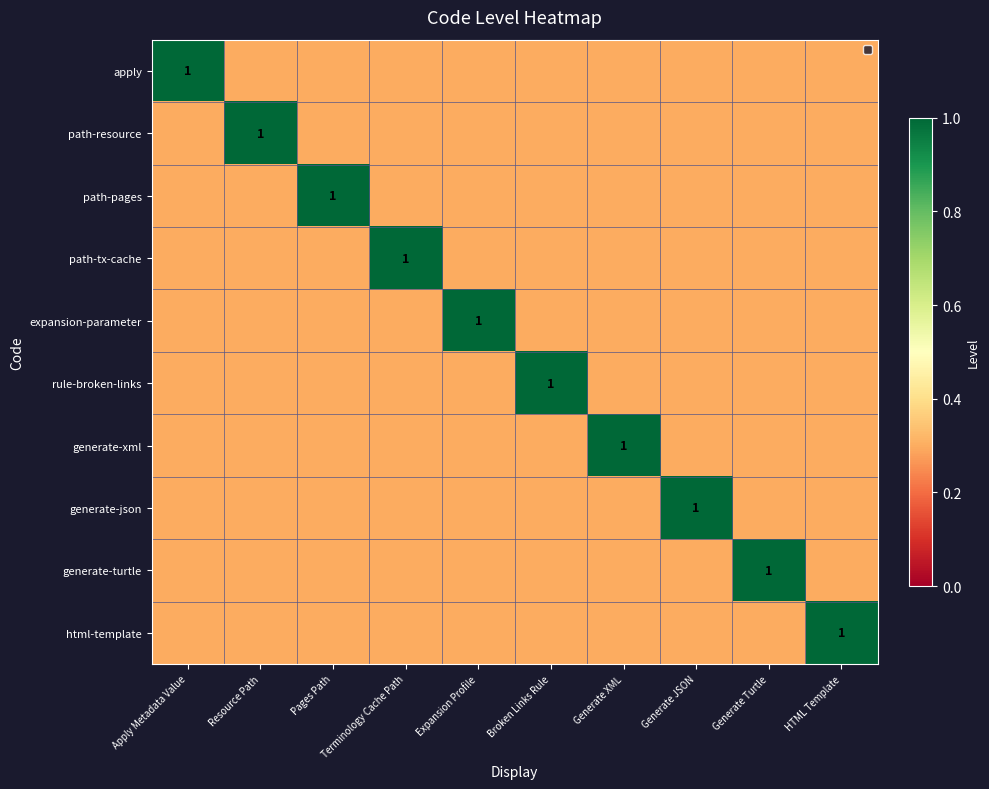

What is the difference between the maximum and minimum values in the path-pages series?

0.7